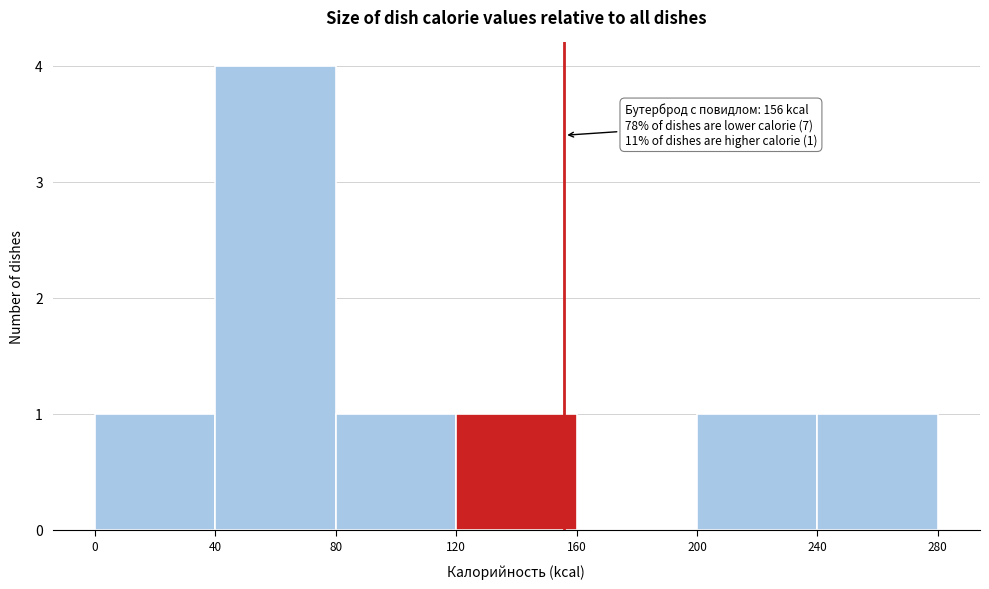

Over which range of the x-axis is the bar tallest?

40 to 80